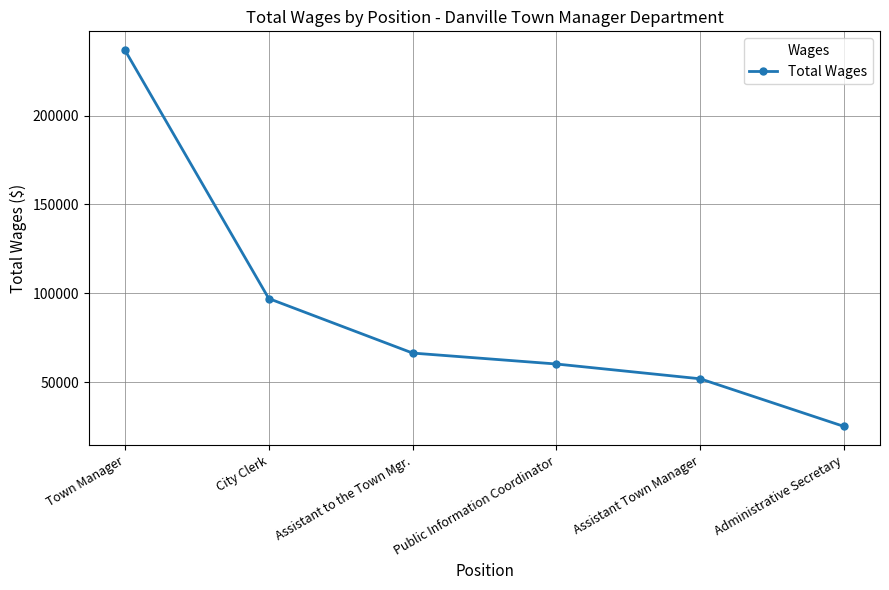

The value at Assistant to the Town Mgr. is 34917. True or false?

False